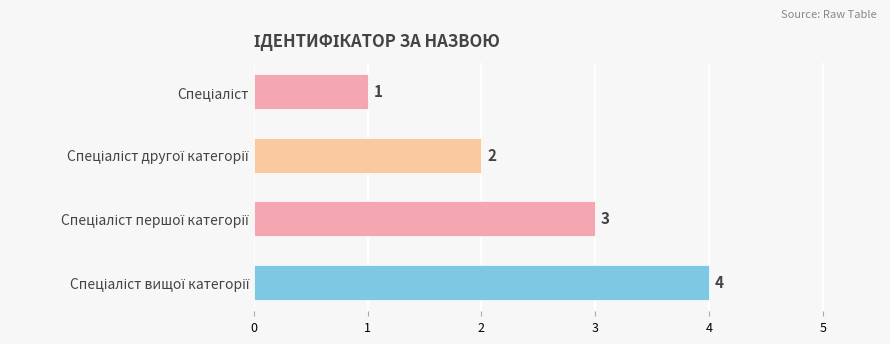

What is the sum of all values?

10